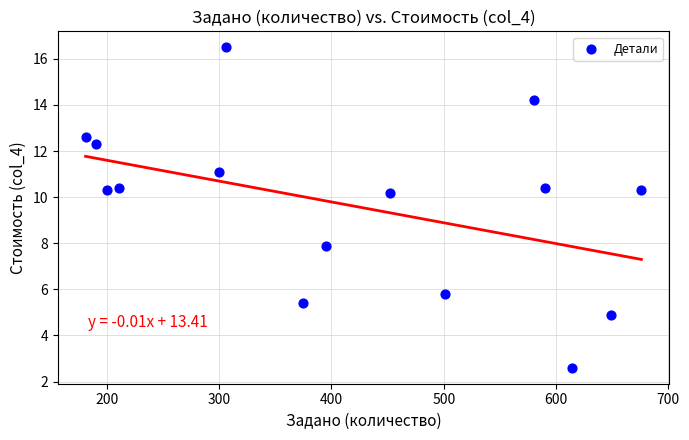

What is the range of X values (max minus min)?

495.0